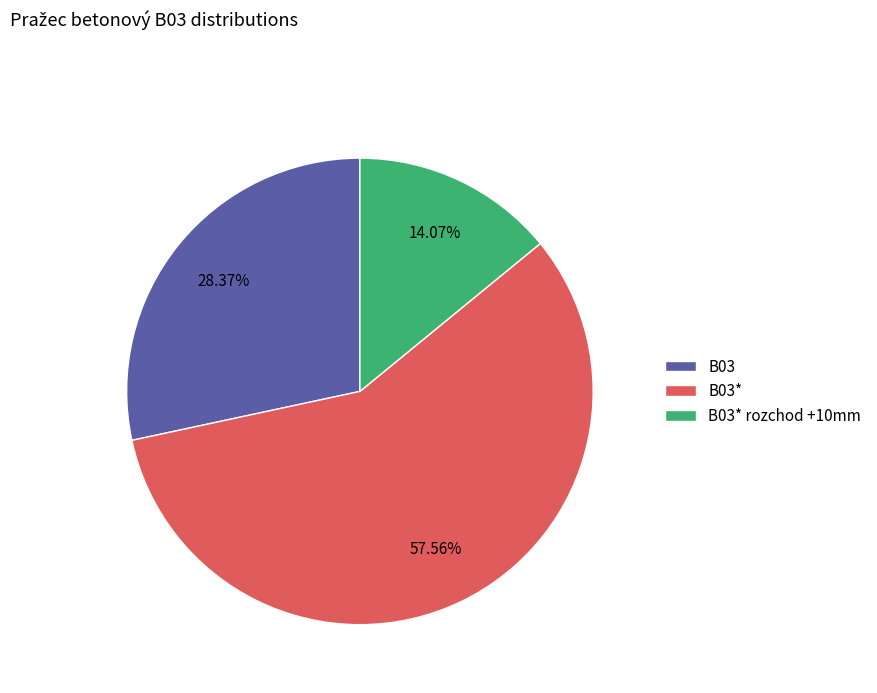

To the nearest percent, what percentage of the pie is B03*?

58%